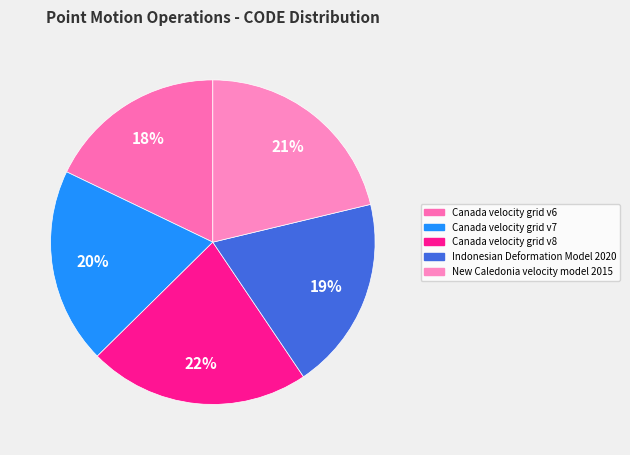

How many segments does this pie chart have?

5